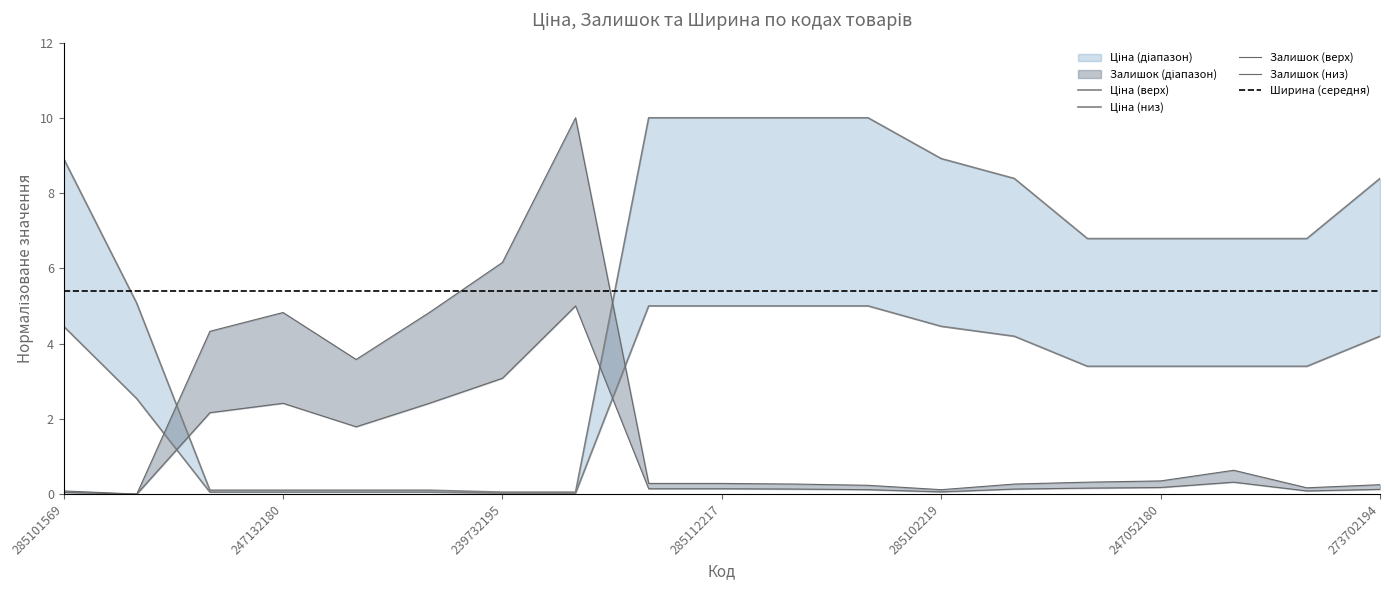

The Залишок series shows 0.1 at 285112220. True or false?

False